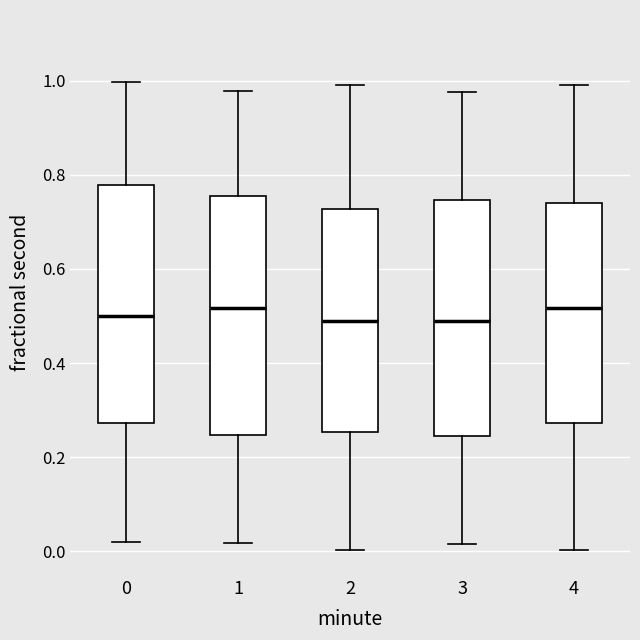

Reading left to right, read every box against the y-axis: the position of its median line, the range the box covers, and the ends of its whiskers. The values are not printed on the chart, so give them approximately, as read against the axis.

0: median 0.50, box 0.28 to 0.78, whiskers 0.02 to 1.00
1: median 0.52, box 0.24 to 0.76, whiskers 0.02 to 0.98
2: median 0.50, box 0.26 to 0.72, whiskers 0.00 to 1.00
3: median 0.48, box 0.24 to 0.74, whiskers 0.02 to 0.98
4: median 0.52, box 0.28 to 0.74, whiskers 0.00 to 1.00